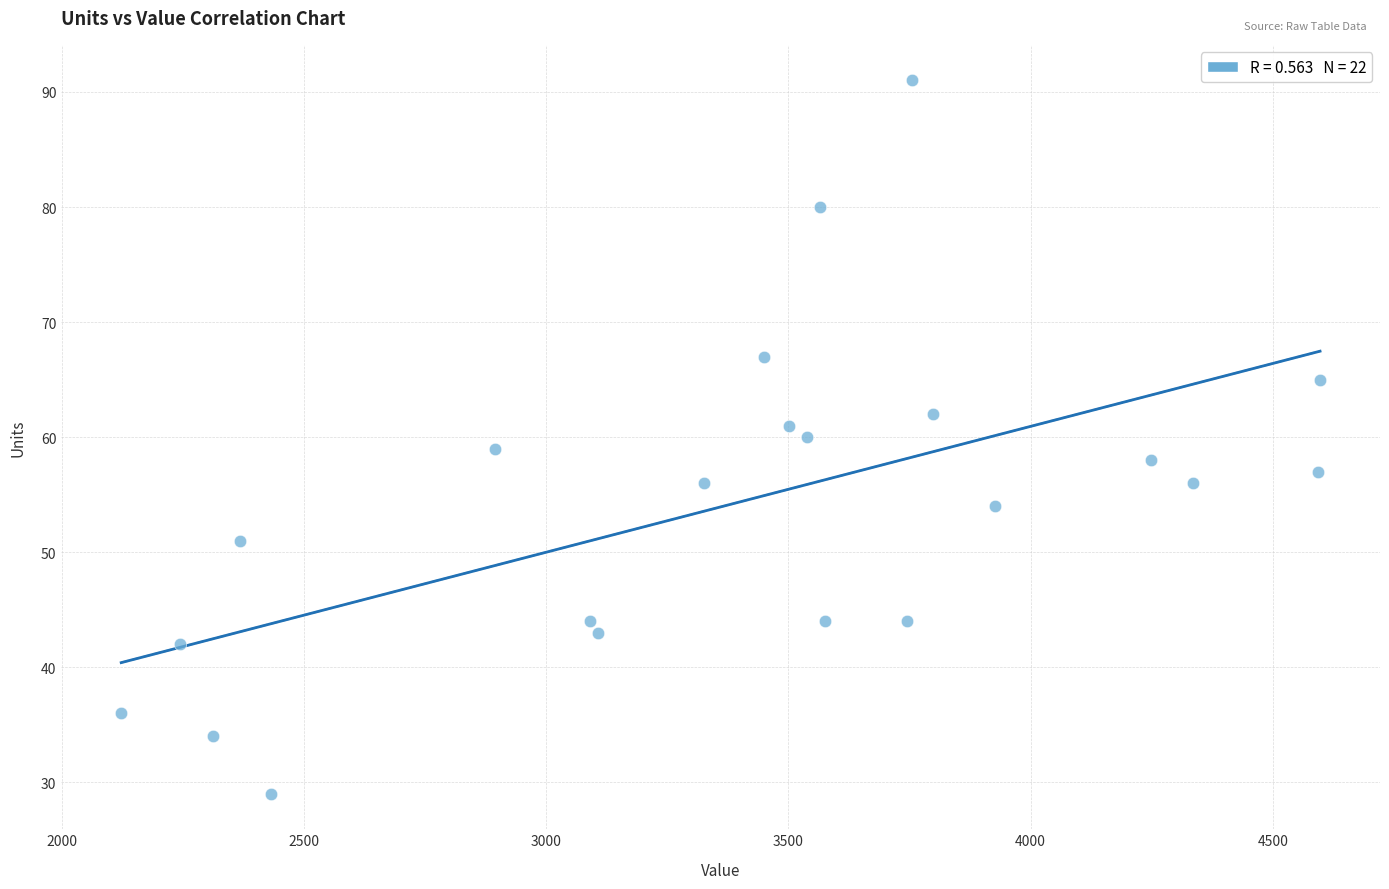

What is the range of Y values (max minus min)?

62